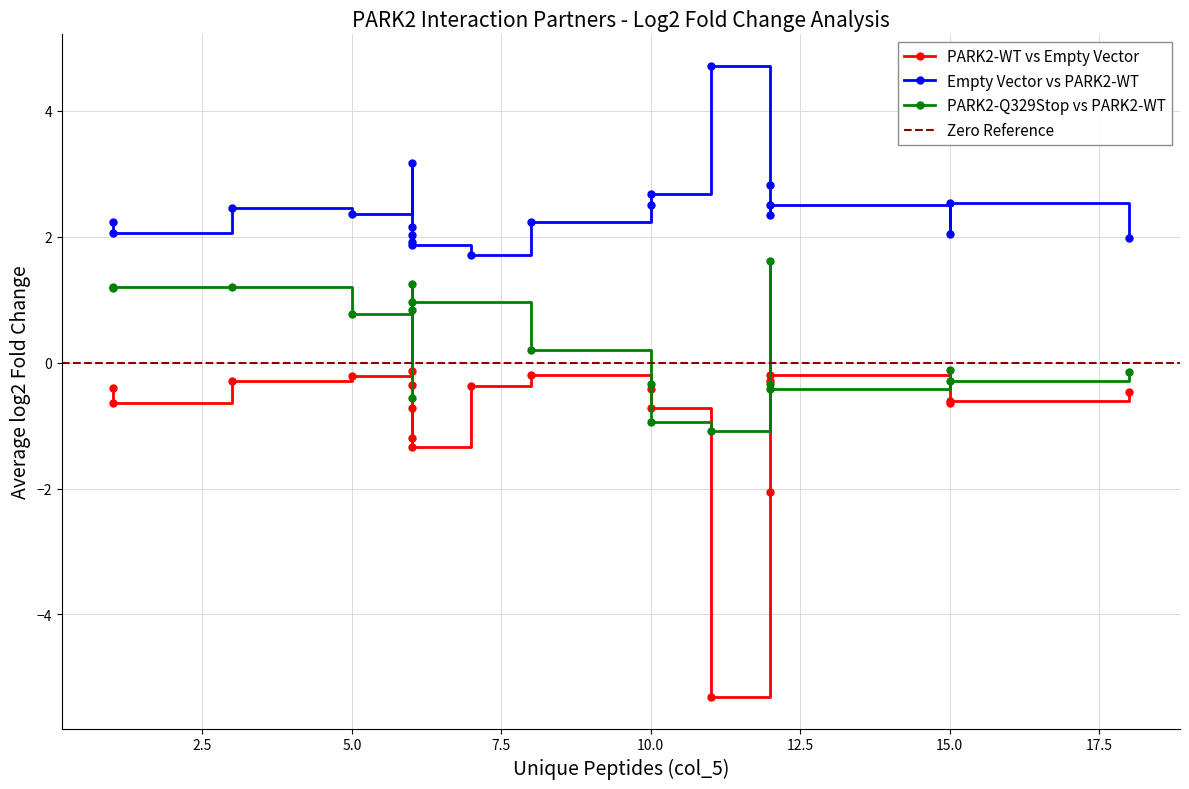

Count the number of values greater than 8.

9